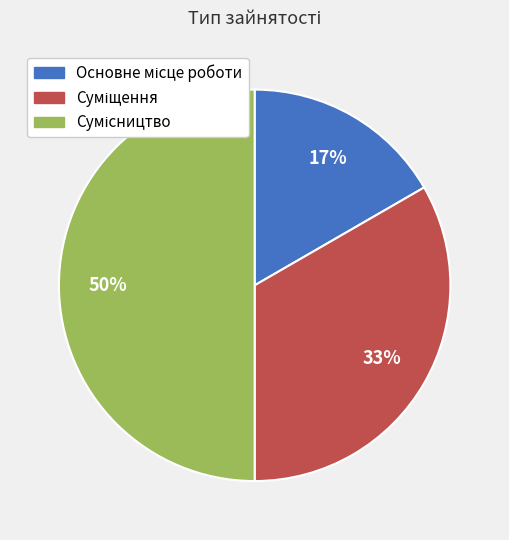

To the nearest percent, what is the difference between the largest and smallest slice percentages?

33%